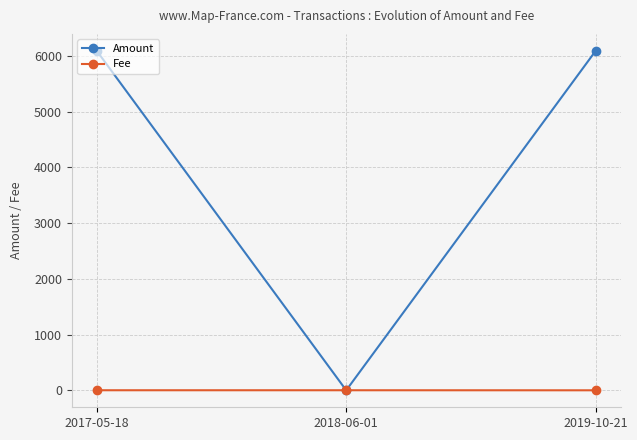

What is the label of the 1st point from the right?

2019-10-21